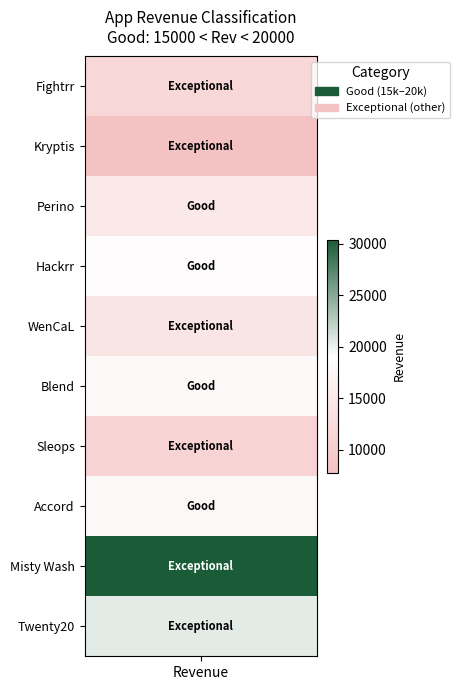

Reading right to left, transcribe all the data shown in this chart.

9=20400.0	8=30399.6	7=17760.0	6=11022.0	5=17990.0	4=14432.0	3=18700.5	2=15033.0	1=7718.0	revenue=11649.0